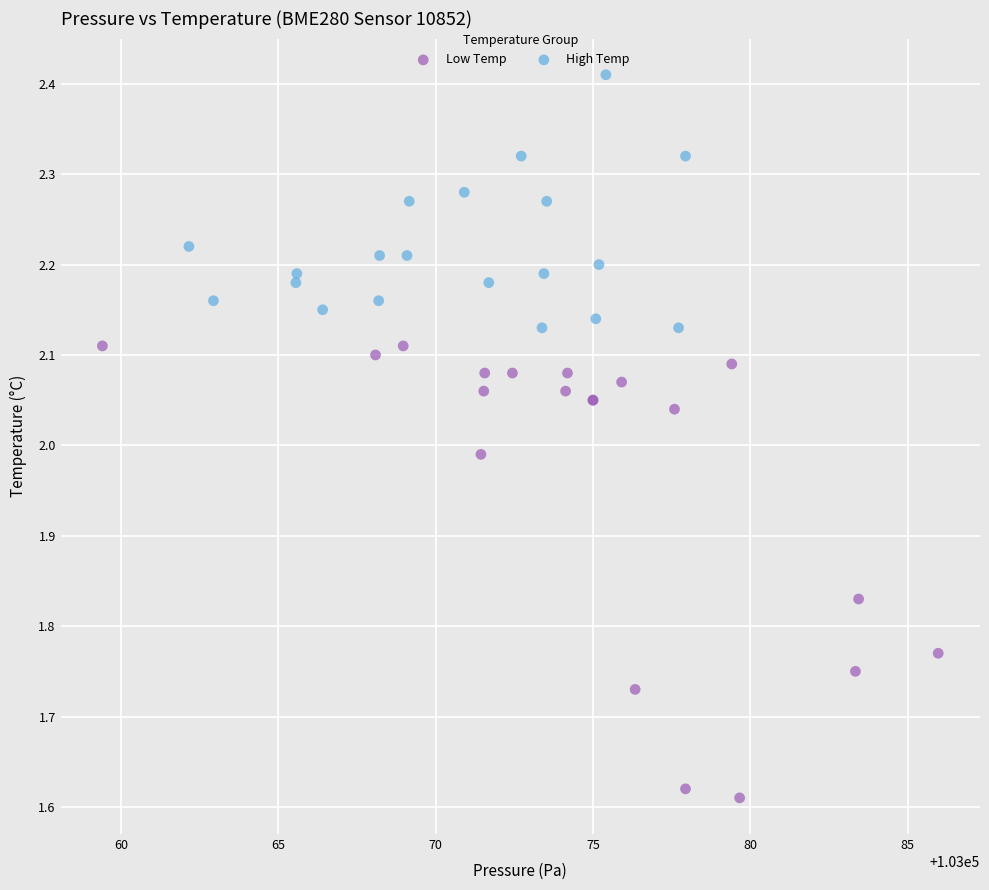

What are all the series names shown in the legend?

Low Temp, High Temp